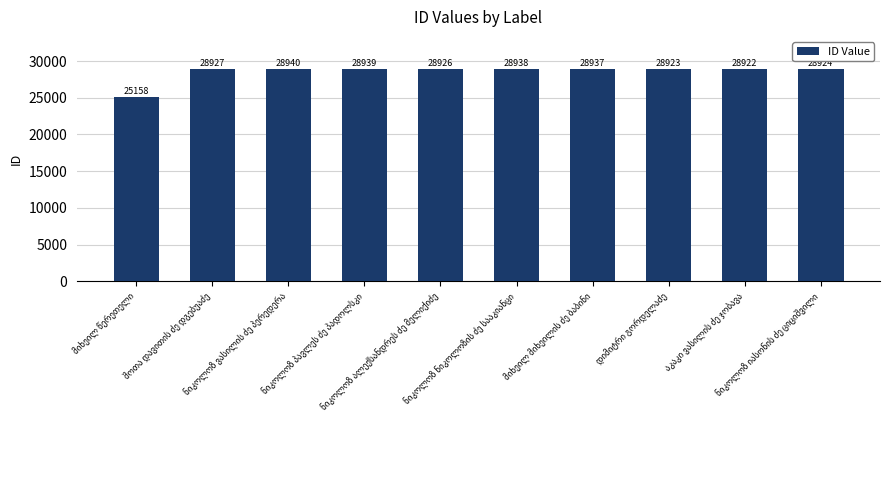

What is the value of the 8th bar from the left?

28923